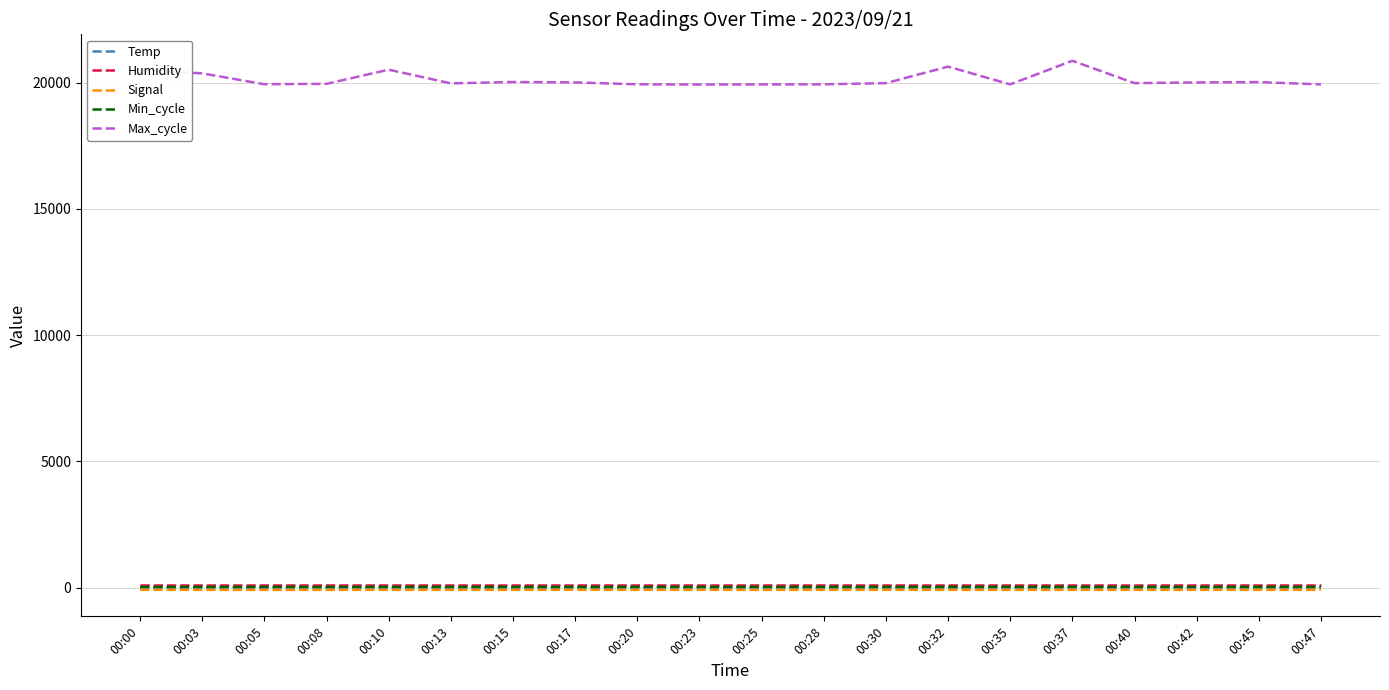

The Max_cycle series shows 33798.9 at 00:00. True or false?

False